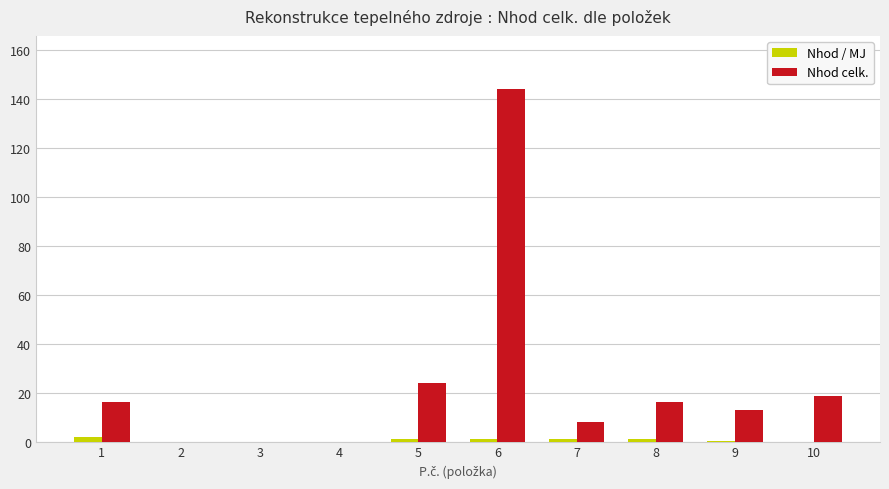

Between 2 and 5, which series saw the biggest shift?

Nhod celk.